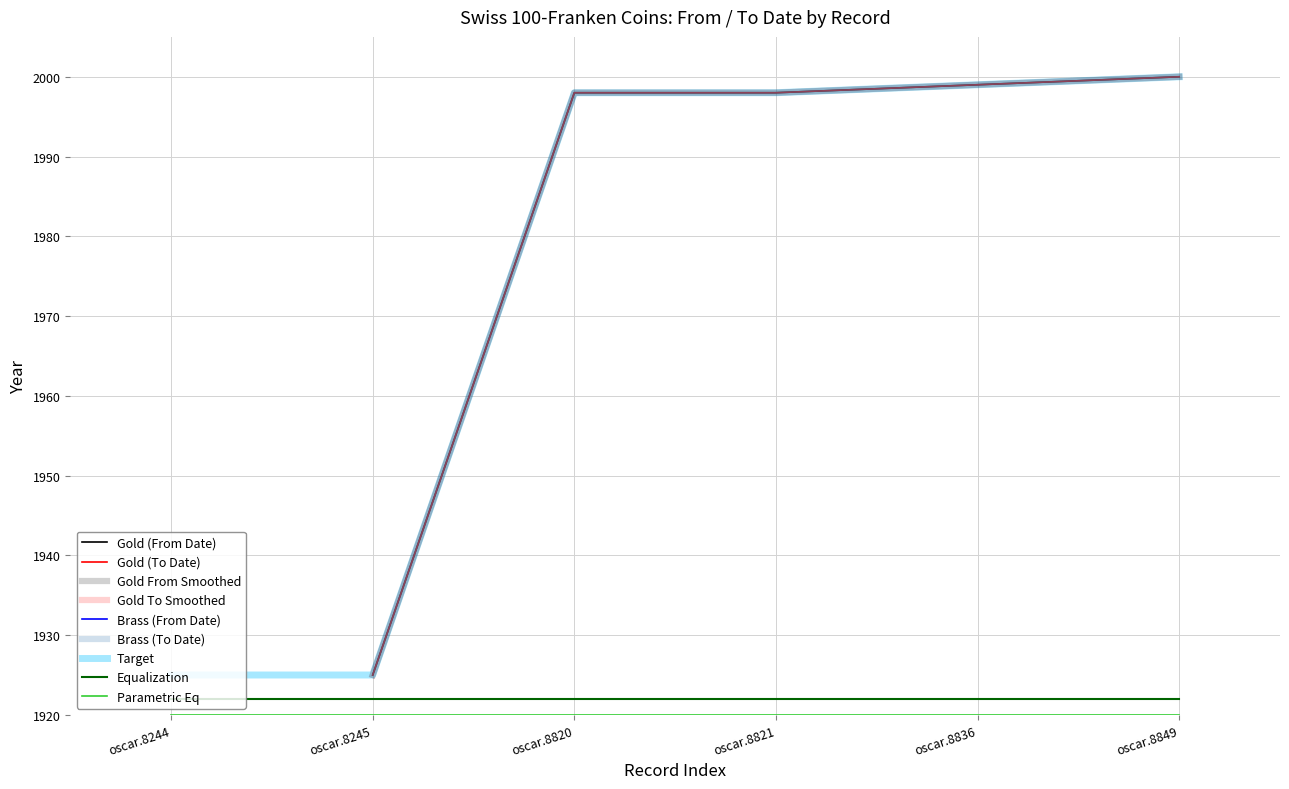

Does the chart have visible grid lines?

Yes